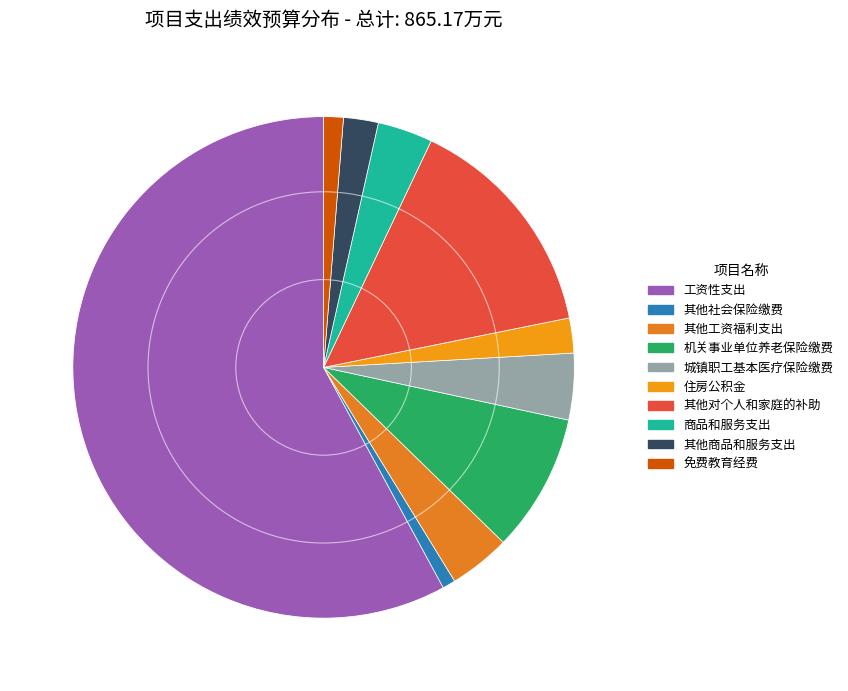

What is the total percentage of 其他工资福利支出 and 免费教育经费?

5.2%